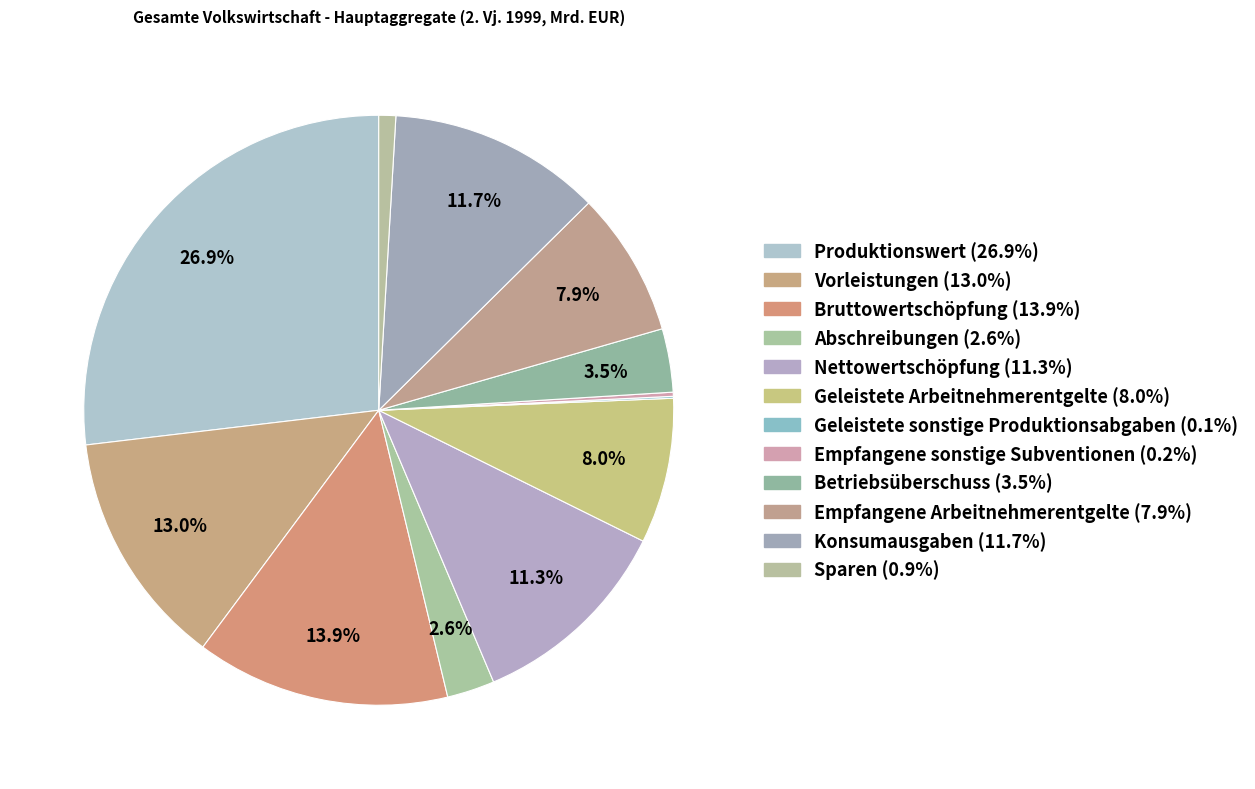

The Betriebsüberschuss slice represents 16% of the pie. True or false?

False